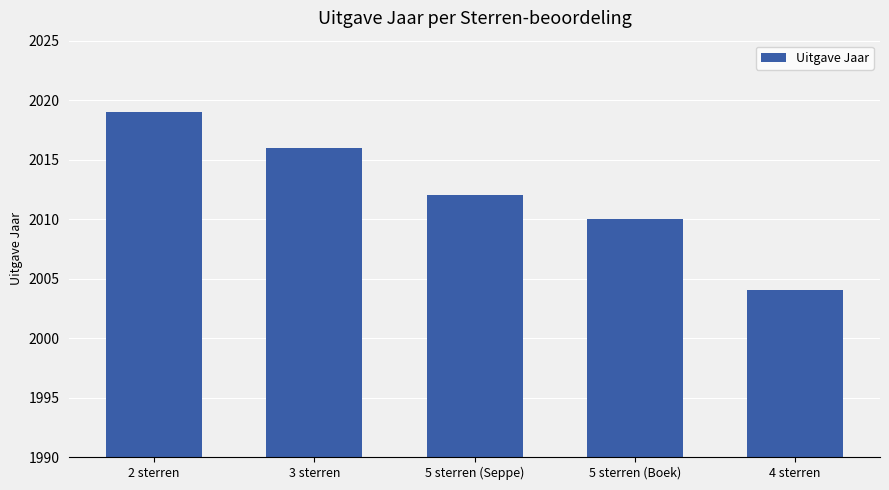

What is the minimum value shown in the chart?

2004